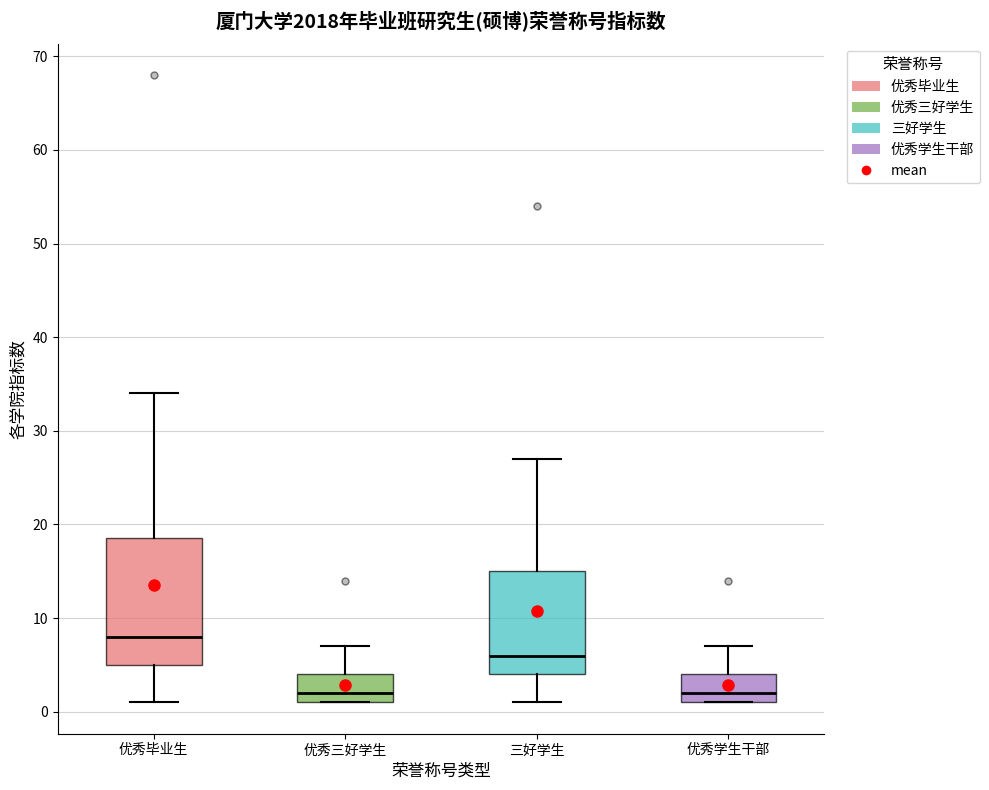

Comparing the boxes themselves (not the whiskers), which one is the tallest?

优秀毕业生